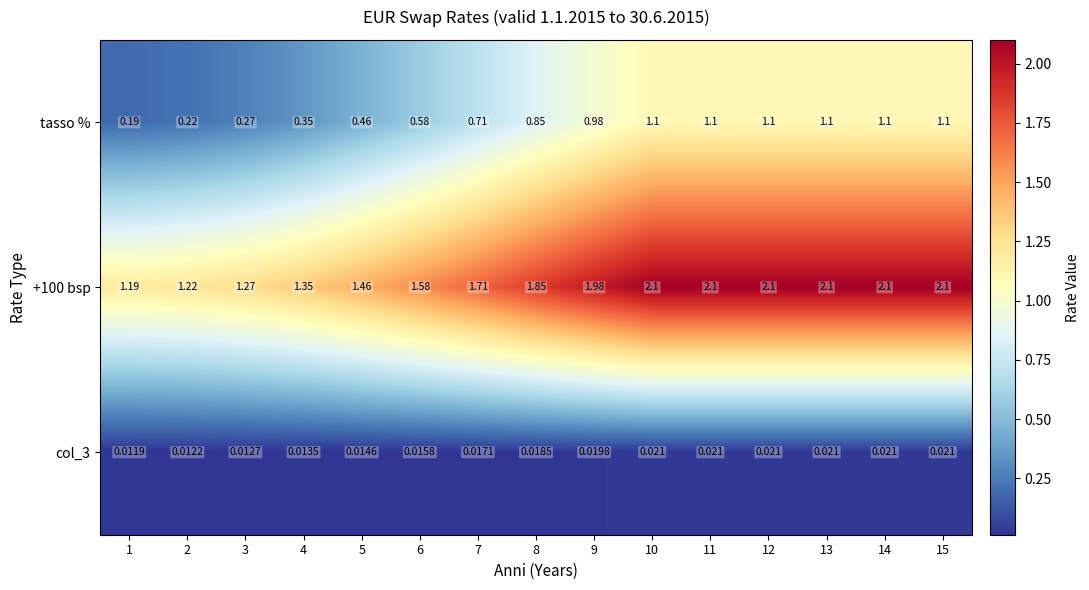

Rank the series at 7 from highest to lowest value.

+100 bsp, tasso %, col_3